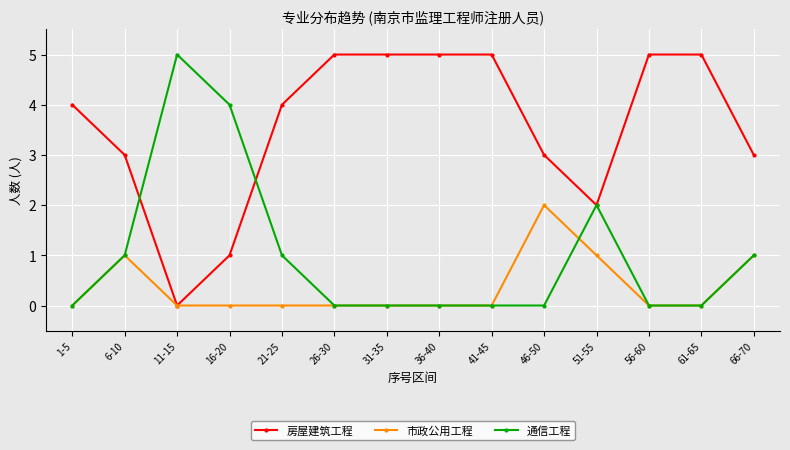

What is the label of the 9th point from the left?

41-45